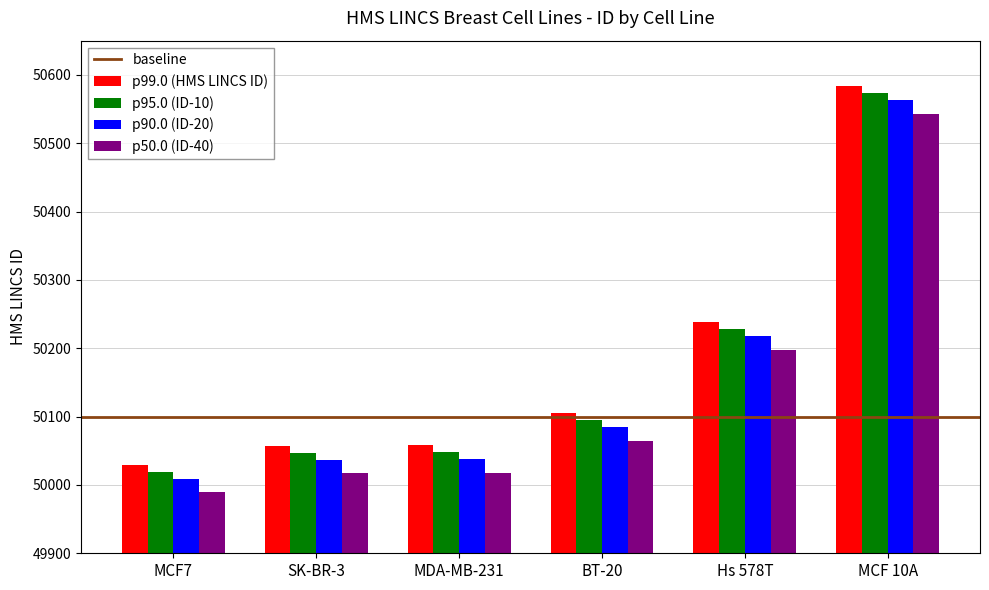

What is the label of the 4th bar from the right?

MDA-MB-231